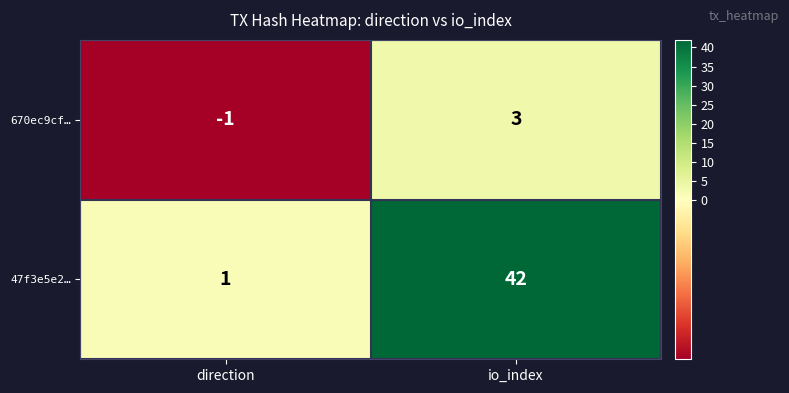

What is the difference between the maximum and minimum values in the 670ec9cf… series?

4